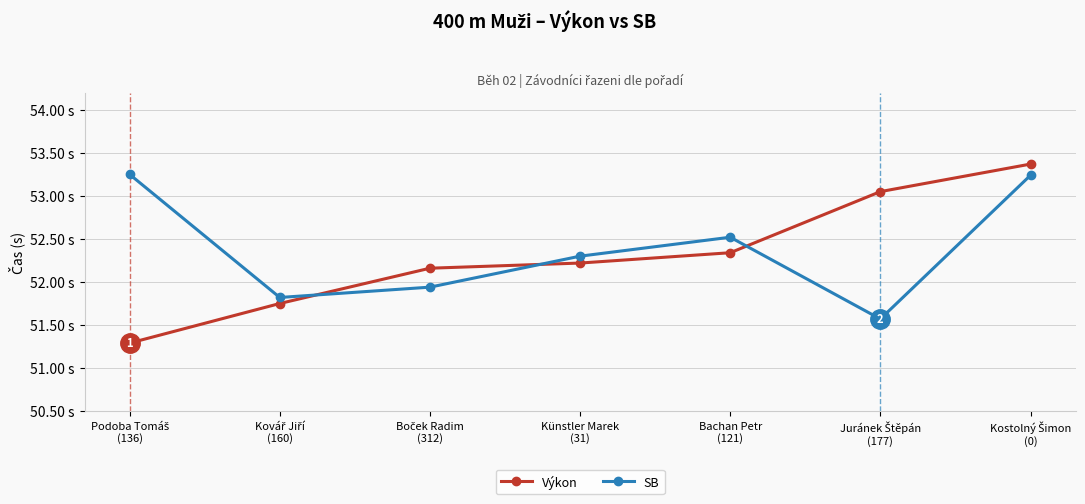

List the series in order of their overall mean, lowest first.

Výkon, SB